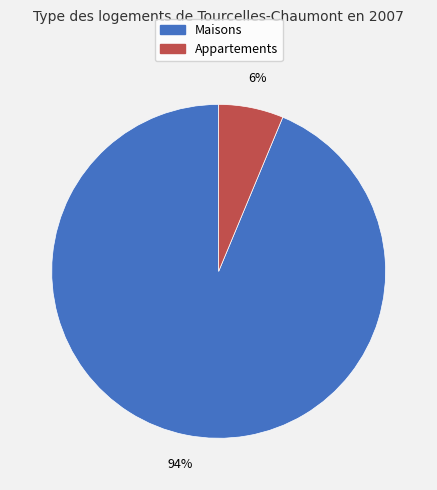

Does any single category account for the majority?

Yes